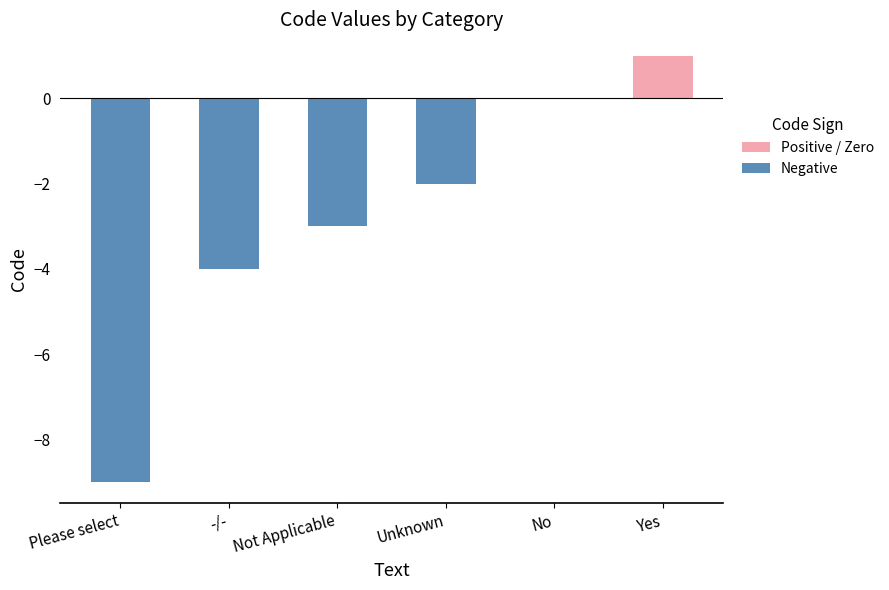

What is the change in value from Please select to Yes?

+10